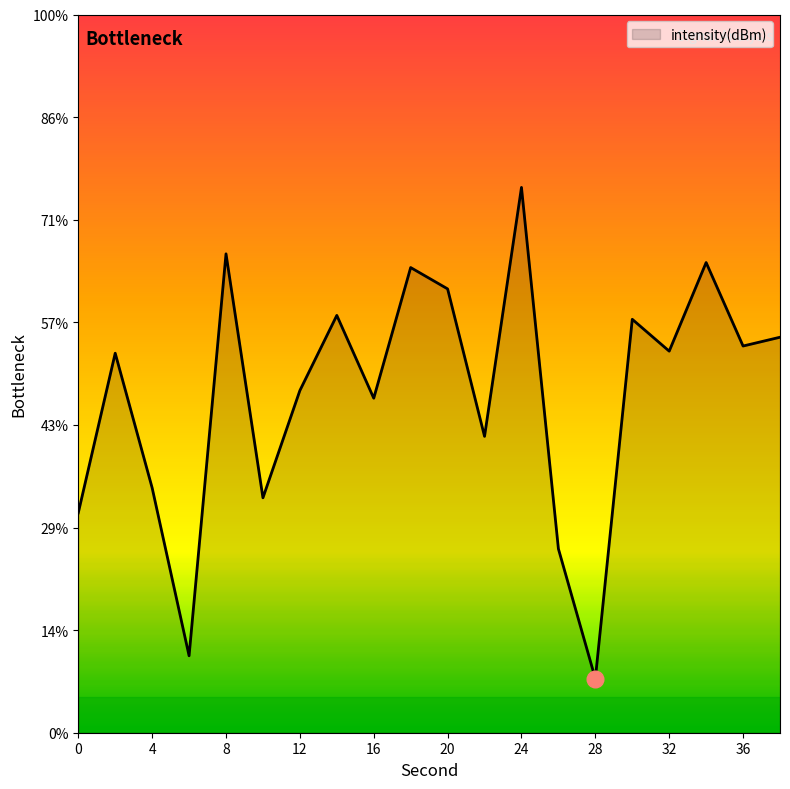

Rank the categories by value from lowest to highest.

28, 6, 26, 0, 10, 4, 22, 16, 12, 2, 32, 36, 38, 30, 14, 20, 18, 34, 8, 24